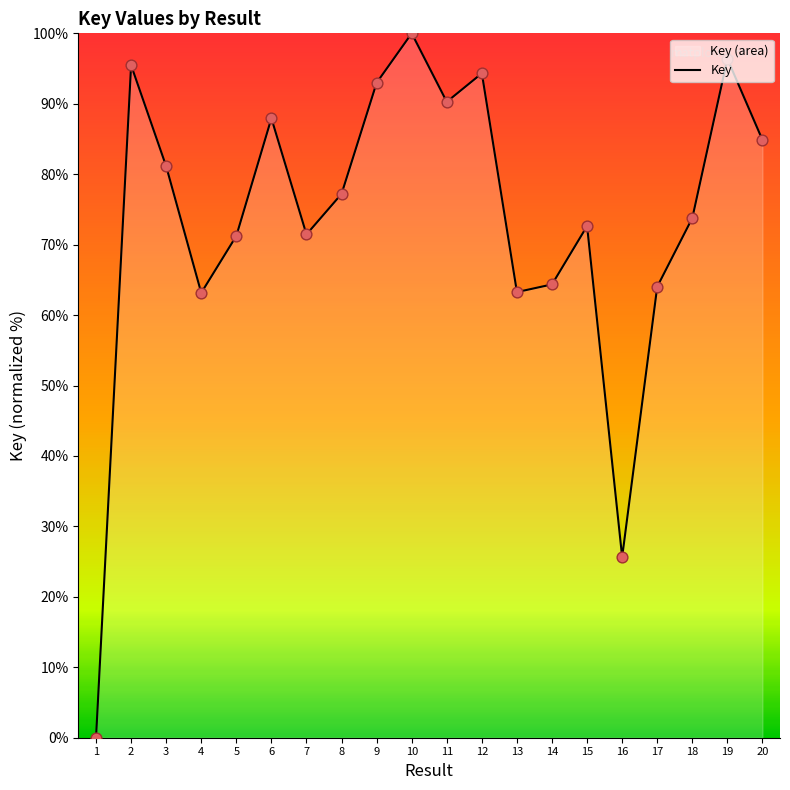

Between 2 and 19, which is larger?

19